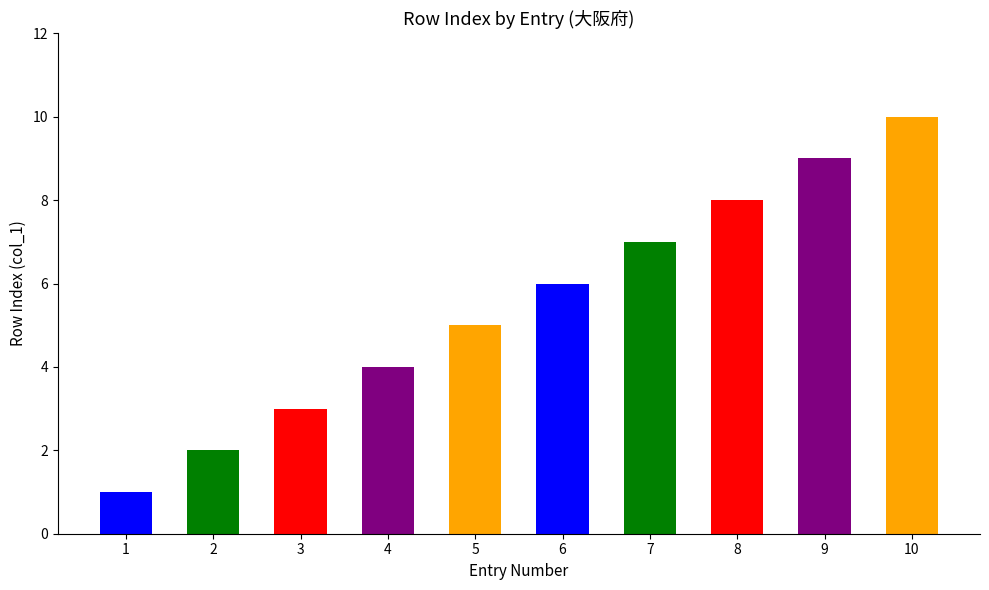

What is the average value?

6